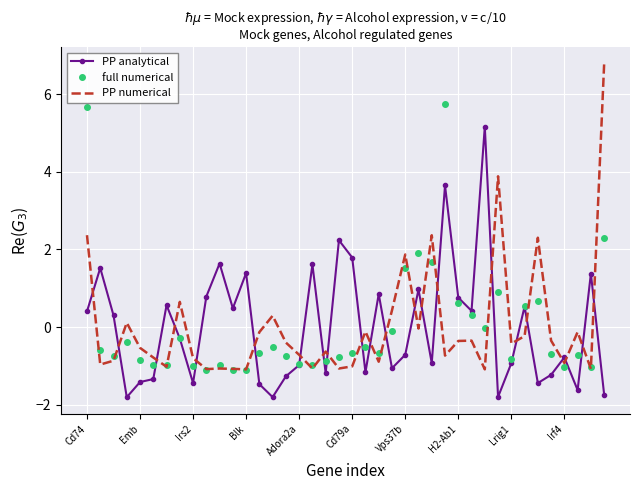

True or false: PP analytical and full numerical cross at least once.

True